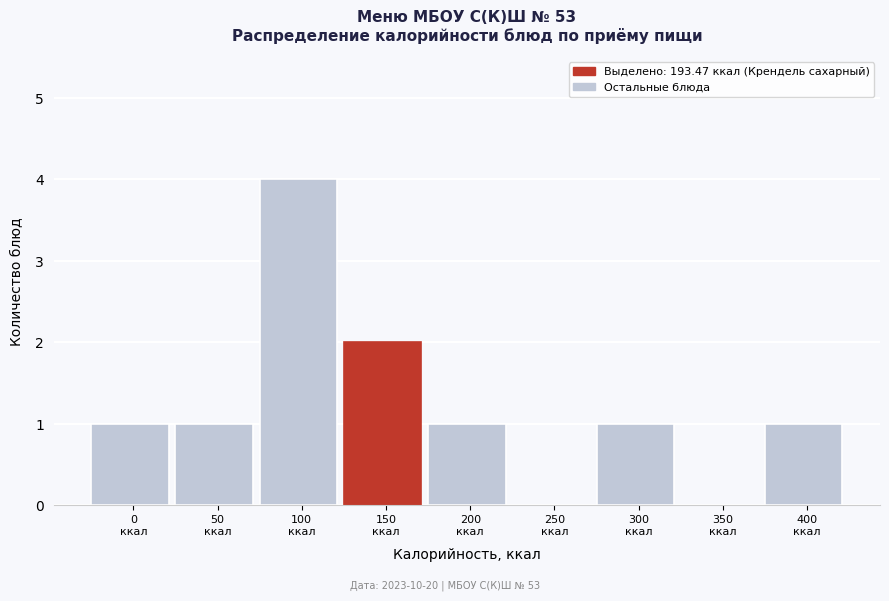

What is the sum of all values?

11